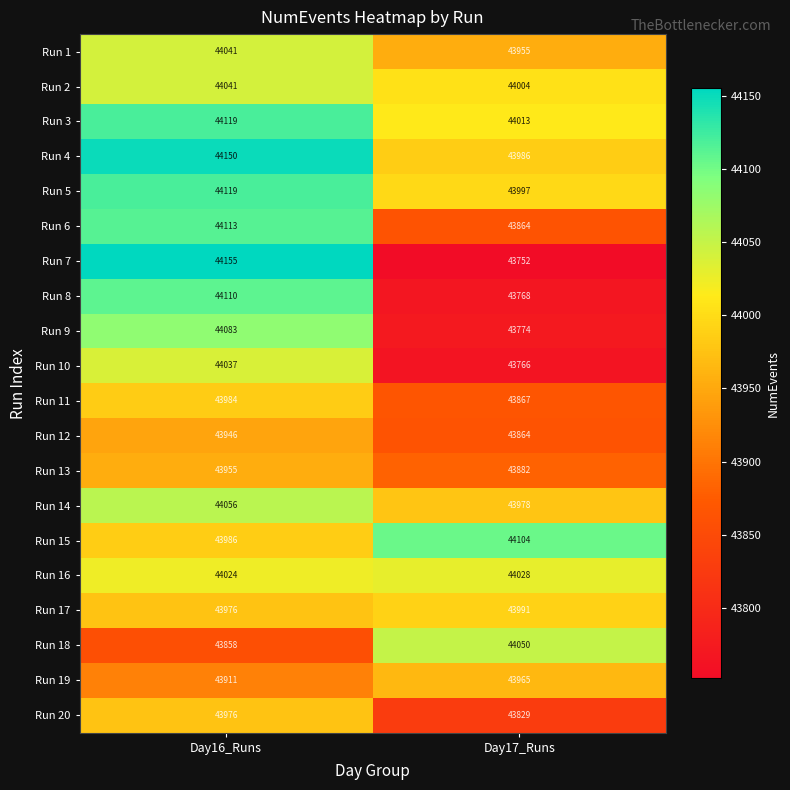

Read the Run 9 value at Day17_Runs, to the nearest 50.

43750